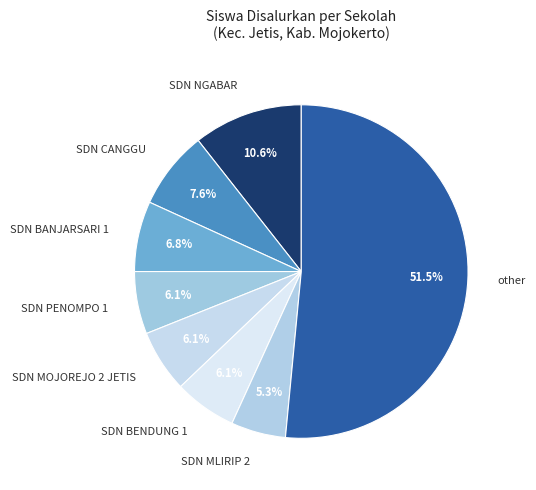

How many segments does this pie chart have?

8